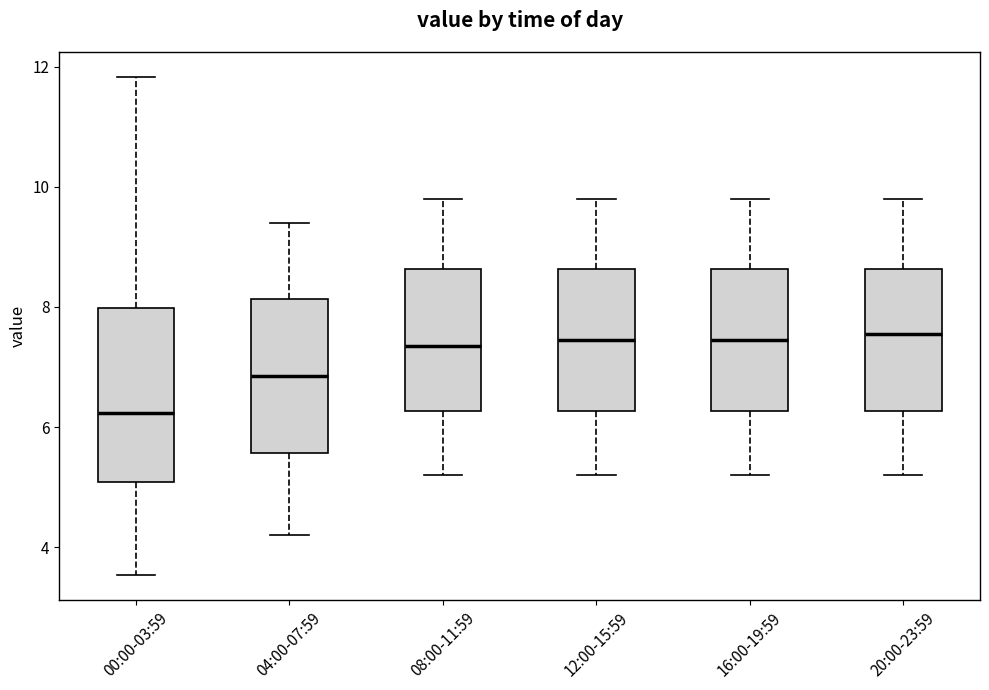

Reading left to right, transcribe this box plot: for each box, give where its median line is, the range the box spans, and where its two whiskers end, as read against the y-axis. The values are not printed on the chart, so give them approximately, as read against the axis.

00:00-03:59: median 6.2, box 5.0 to 8.0, whiskers 3.6 to 11.8
04:00-07:59: median 6.8, box 5.6 to 8.2, whiskers 4.2 to 9.4
08:00-11:59: median 7.4, box 6.2 to 8.6, whiskers 5.2 to 9.8
12:00-15:59: median 7.4, box 6.2 to 8.6, whiskers 5.2 to 9.8
16:00-19:59: median 7.4, box 6.2 to 8.6, whiskers 5.2 to 9.8
20:00-23:59: median 7.6, box 6.2 to 8.6, whiskers 5.2 to 9.8